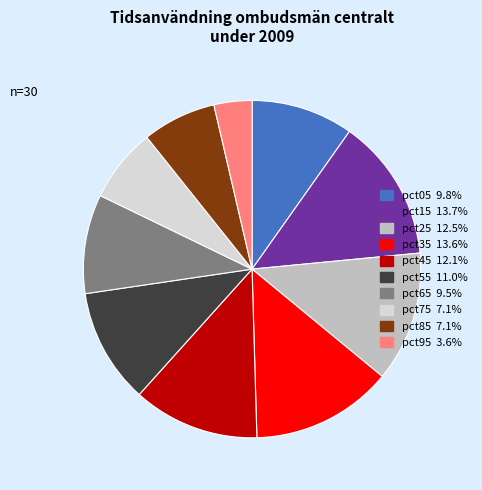

Does pct15 represent more than half of the total?

No